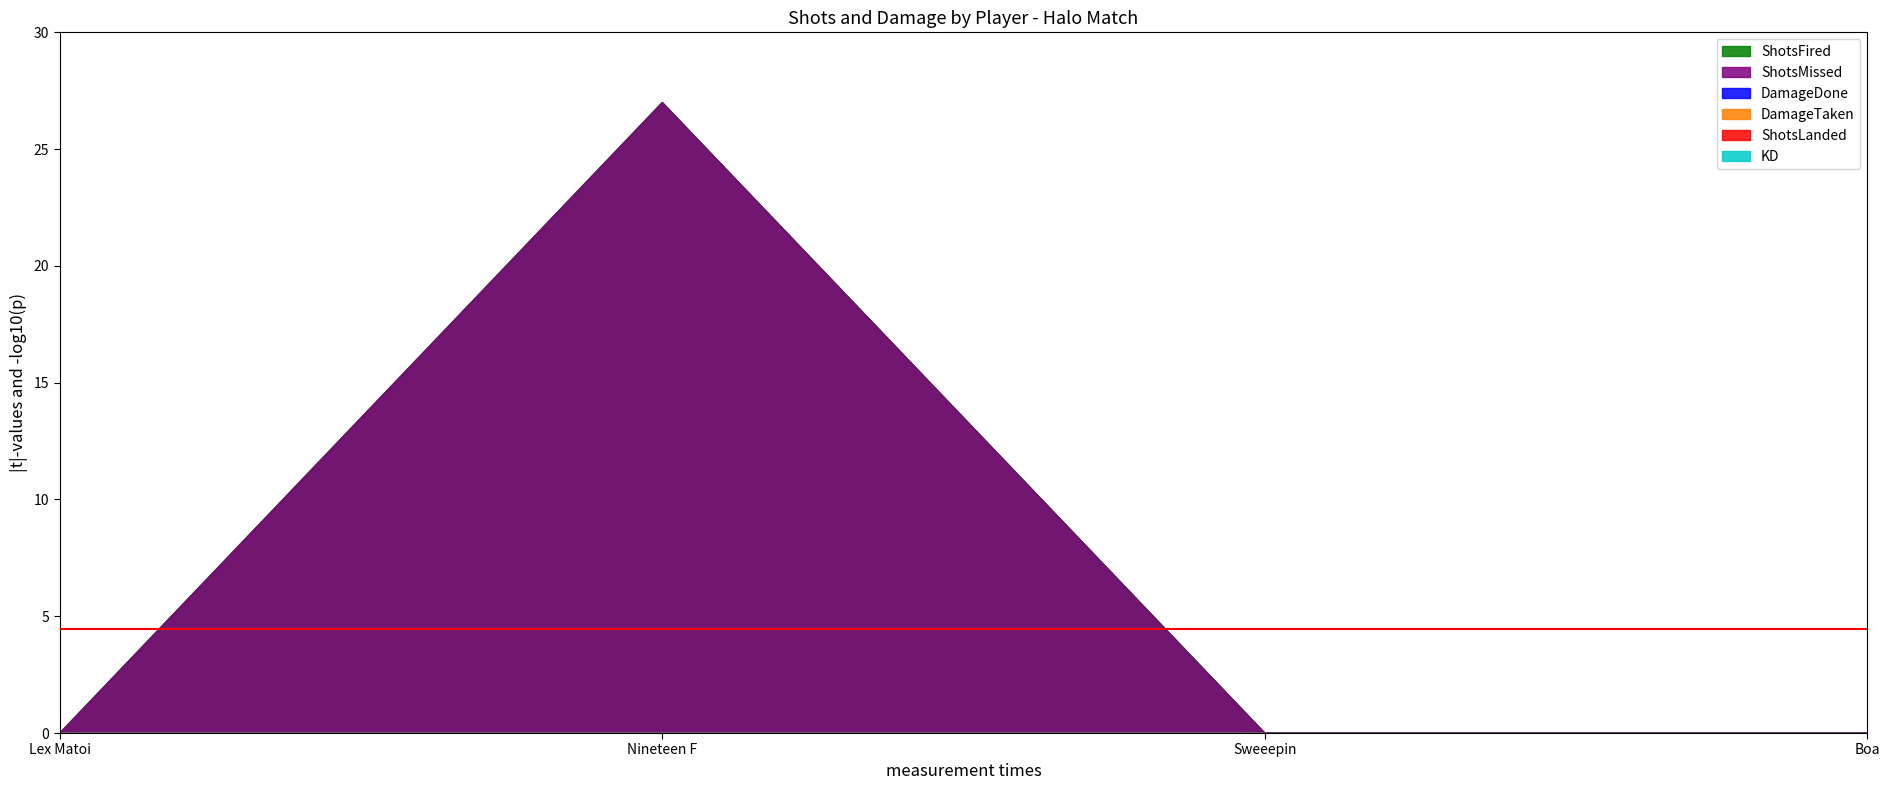

True or false: DamageDone and ShotsLanded cross at least once.

False